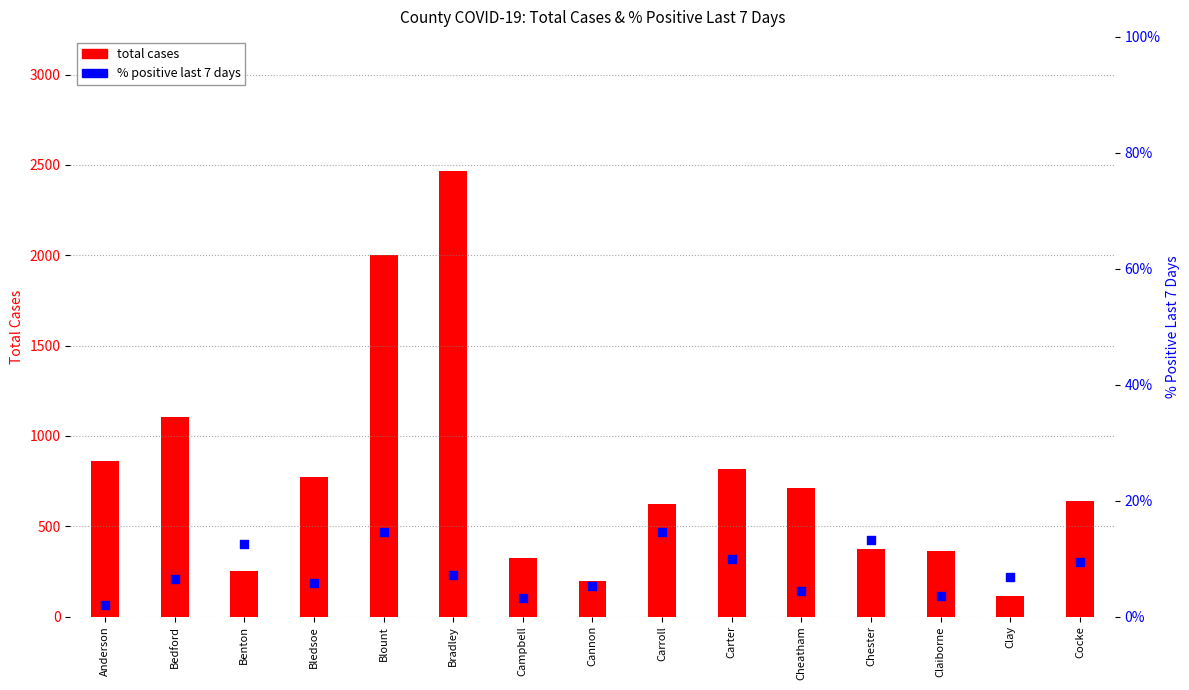

At which category is the sum across all series the highest?

Bradley